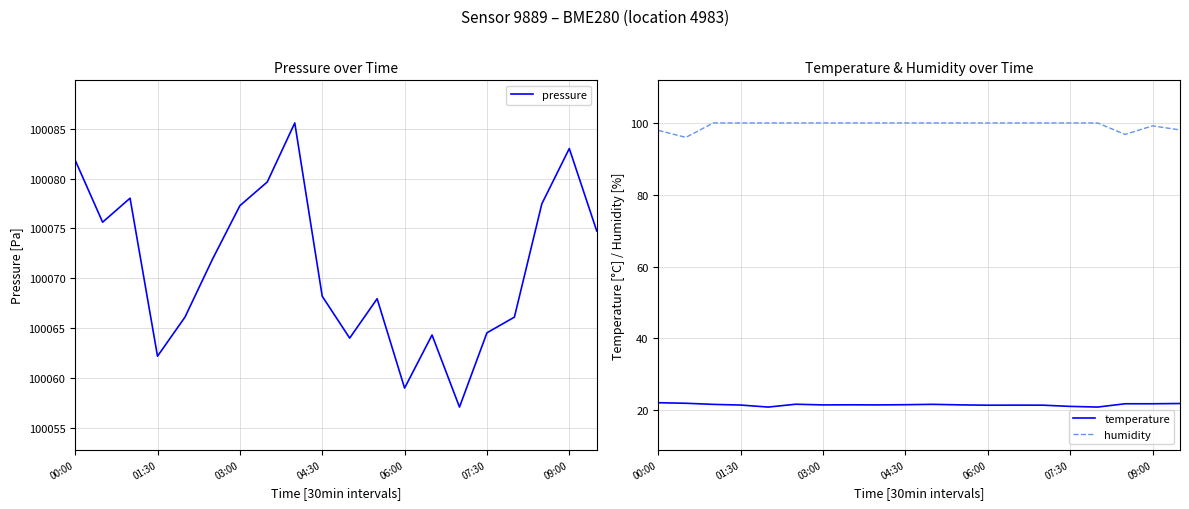

How many interior local peaks does the pressure series have?

5